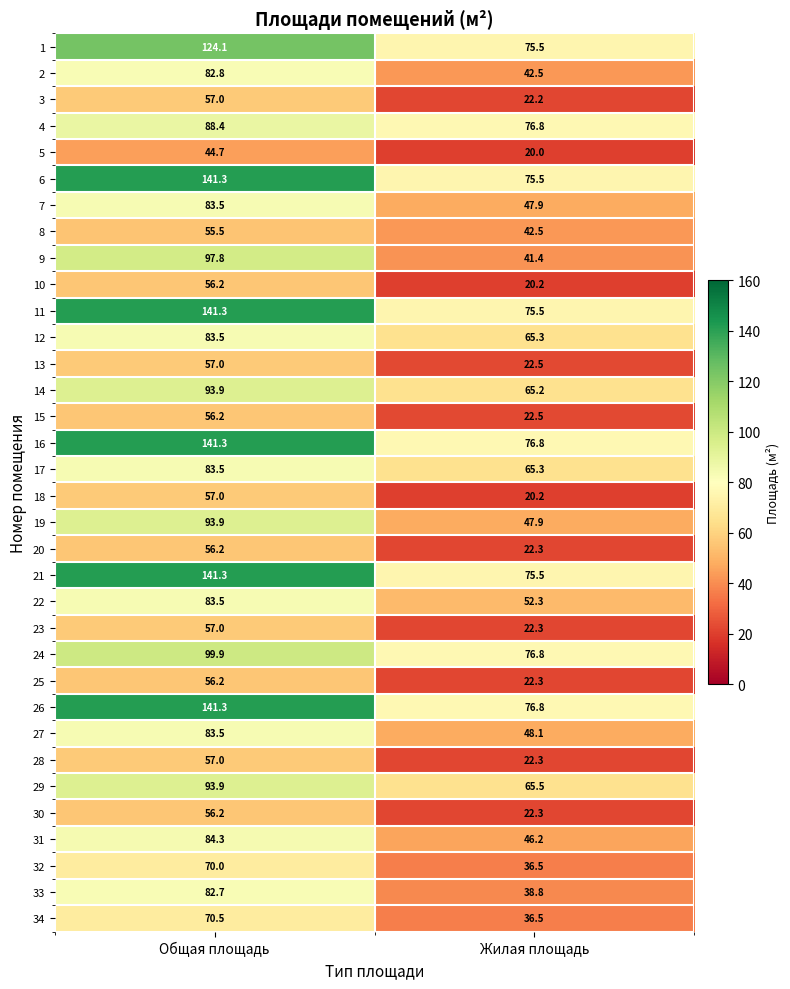

Rank the categories by 11 value from highest to lowest.

Общая площадь, Жилая площадь